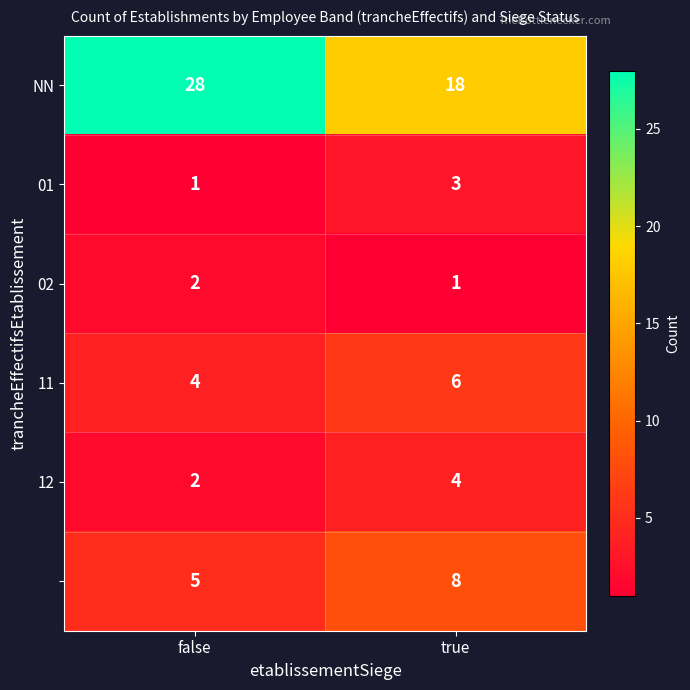

What is the maximum value shown in the chart?

28